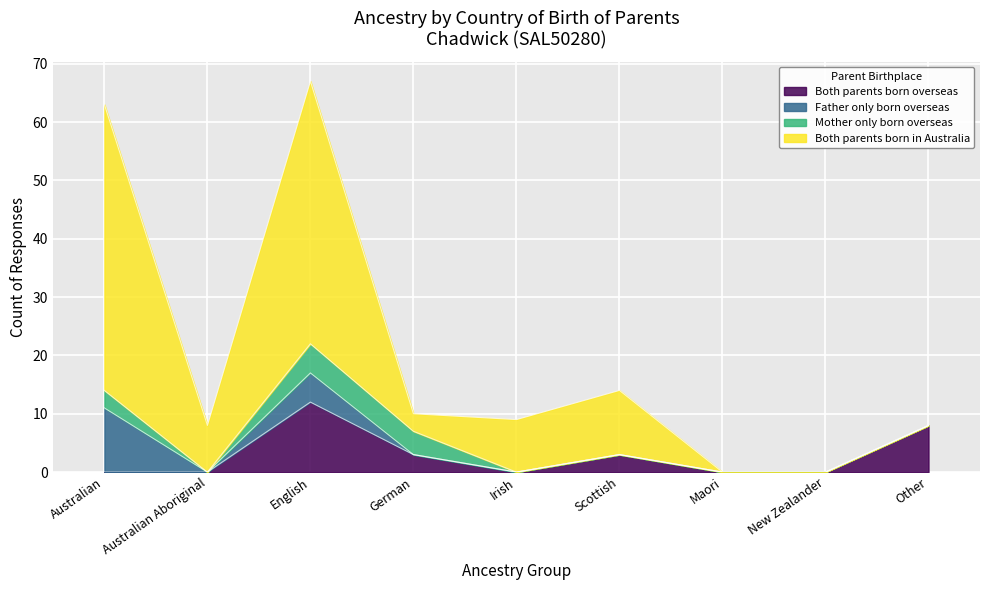

At which label does Both parents born overseas reach its peak?

English